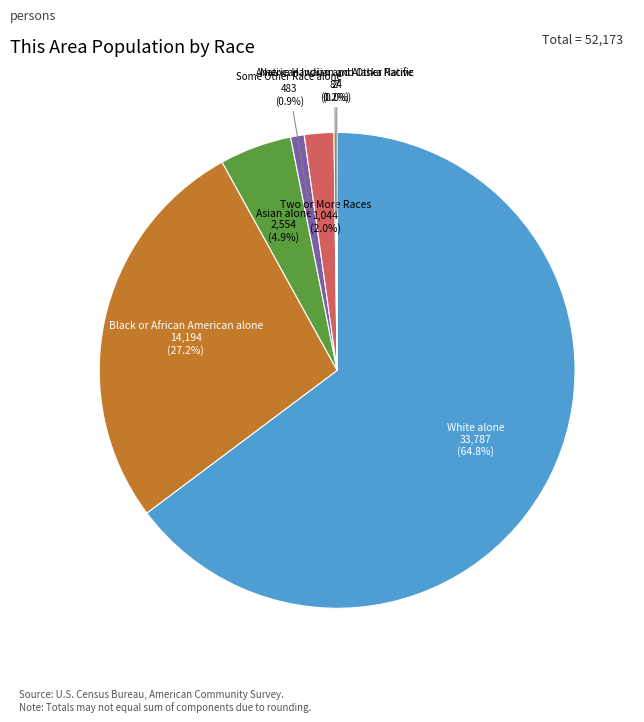

What is the largest slice in the pie chart?

White alone